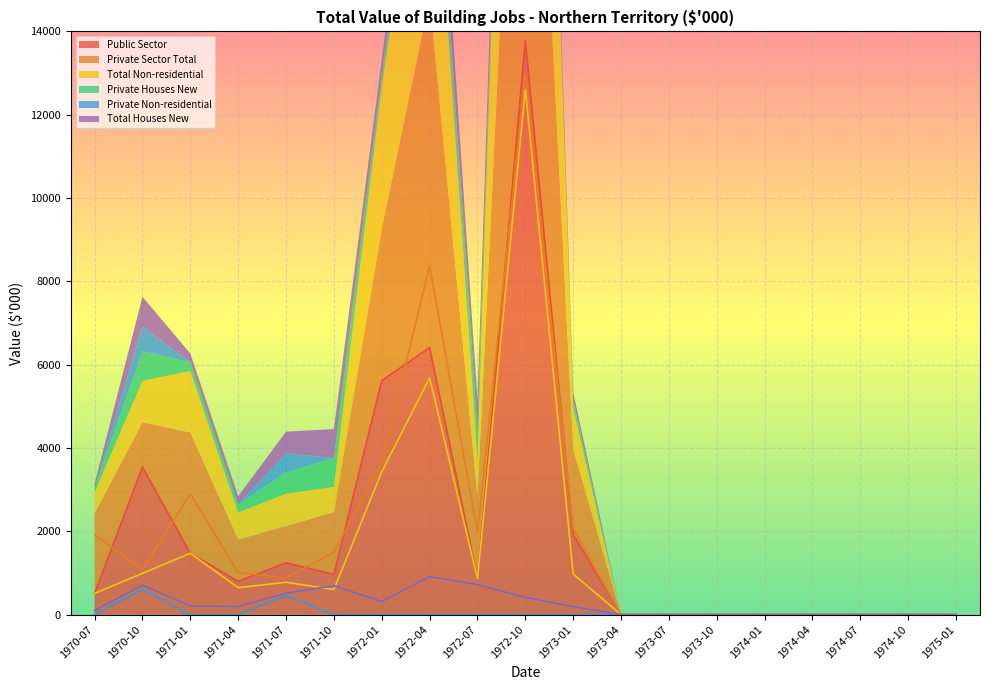

How many categories are shown in the chart?

19